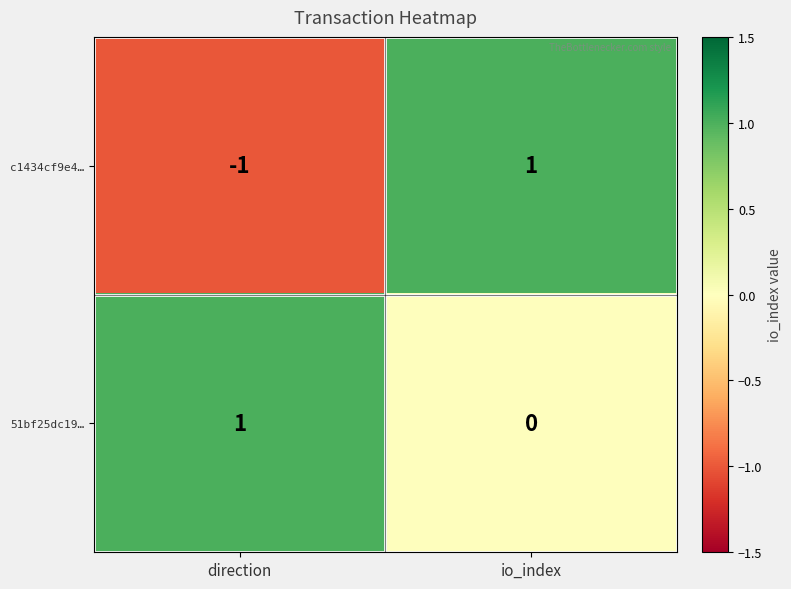

List the series in order of their overall mean, lowest first.

c1434cf9e4…, 51bf25dc19…